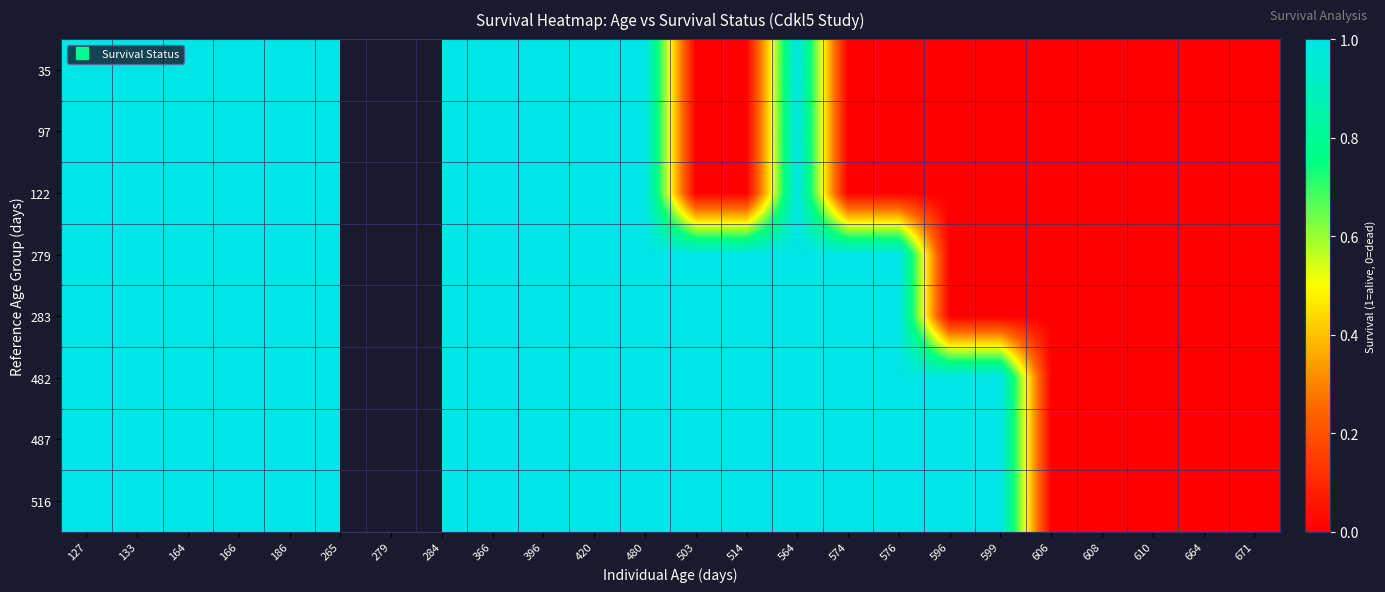

Between 164 and 576, which is larger?

164